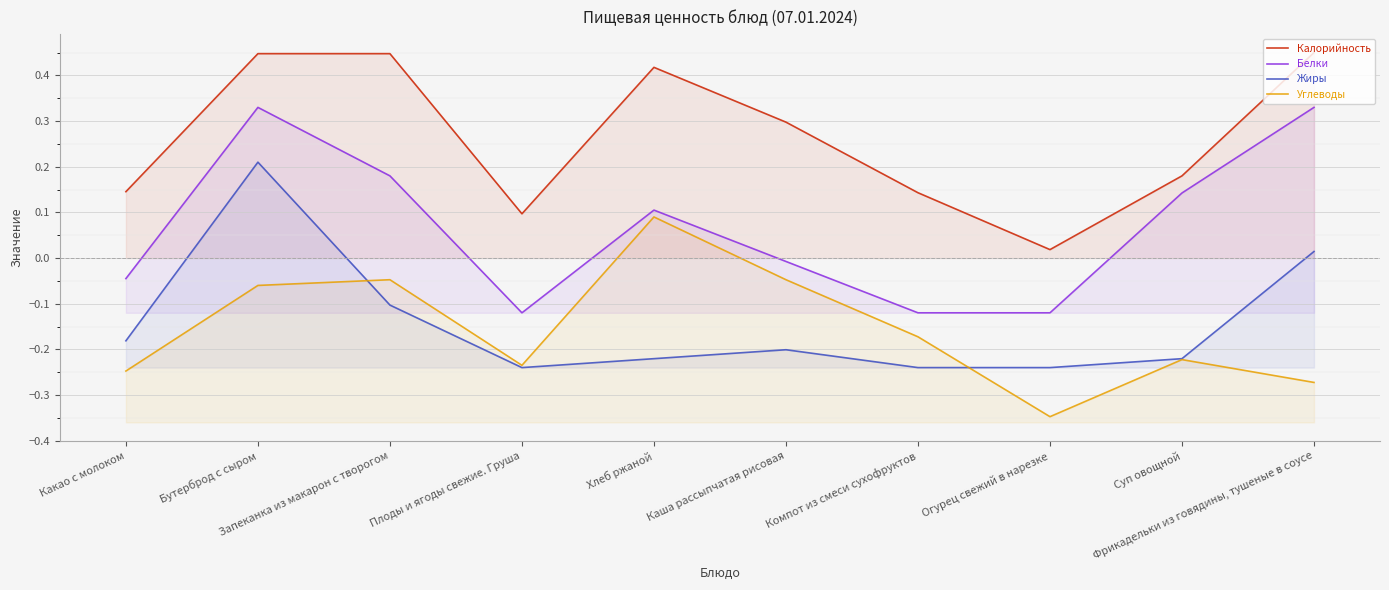

Reading left to right, what are all the values shown in this chart?

Калорийность: Какао с молоком=0.1	Бутерброд с сыром=0.4	Запеканка из макарон с творогом=0.4	Плоды и ягоды свежие. Груша=0.1	Хлеб ржаной=0.4	Каша рассыпчатая рисовая=0.3	Компот из смеси сухофруктов=0.1	Огурец свежий в нарезке=0.0	Суп овощной=0.2	Фрикадельки из говядины, тушеные в соусе=0.5
Белки: Какао с молоком=-0.0	Бутерброд с сыром=0.3	Запеканка из макарон с творогом=0.2	Плоды и ягоды свежие. Груша=-0.1	Хлеб ржаной=0.1	Каша рассыпчатая рисовая=-0.0	Компот из смеси сухофруктов=-0.1	Огурец свежий в нарезке=-0.1	Суп овощной=0.1	Фрикадельки из говядины, тушеные в соусе=0.3
Жиры: Какао с молоком=-0.2	Бутерброд с сыром=0.2	Запеканка из макарон с творогом=-0.1	Плоды и ягоды свежие. Груша=-0.2	Хлеб ржаной=-0.2	Каша рассыпчатая рисовая=-0.2	Компот из смеси сухофруктов=-0.2	Огурец свежий в нарезке=-0.2	Суп овощной=-0.2	Фрикадельки из говядины, тушеные в соусе=0.0
Углеводы: Какао с молоком=-0.2	Бутерброд с сыром=-0.1	Запеканка из макарон с творогом=-0.0	Плоды и ягоды свежие. Груша=-0.2	Хлеб ржаной=0.1	Каша рассыпчатая рисовая=-0.0	Компот из смеси сухофруктов=-0.2	Огурец свежий в нарезке=-0.3	Суп овощной=-0.2	Фрикадельки из говядины, тушеные в соусе=-0.3